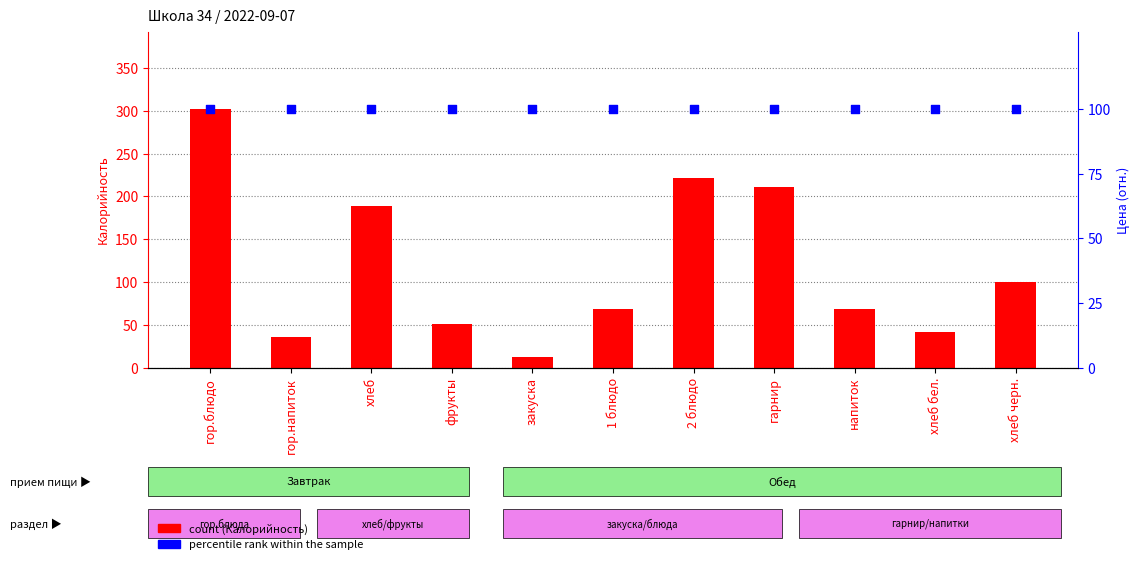

Which series has the largest Y range (max minus min)?

count